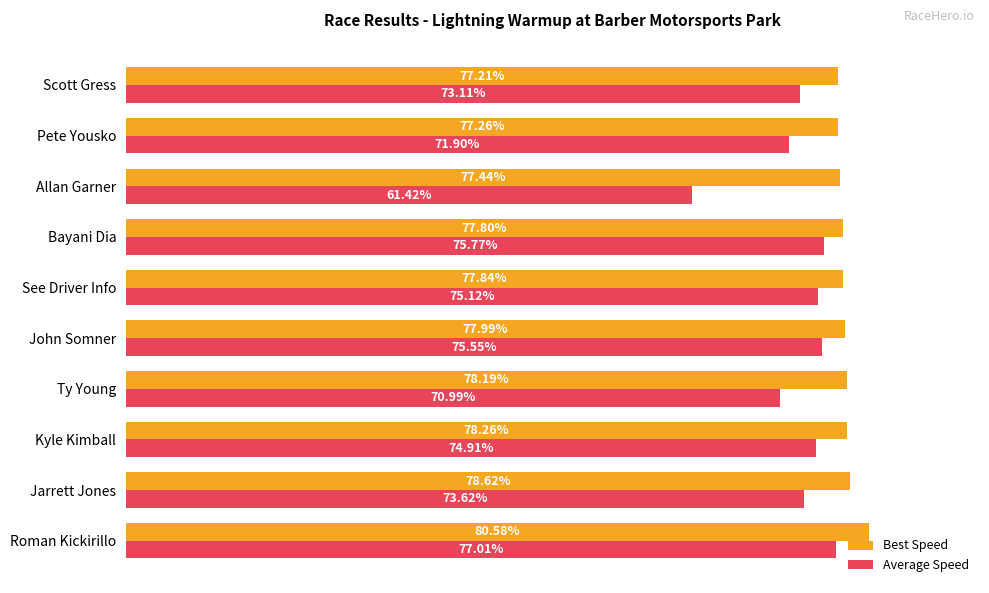

Between John Somner and Bayani Dia, which series saw the biggest shift?

Average Speed